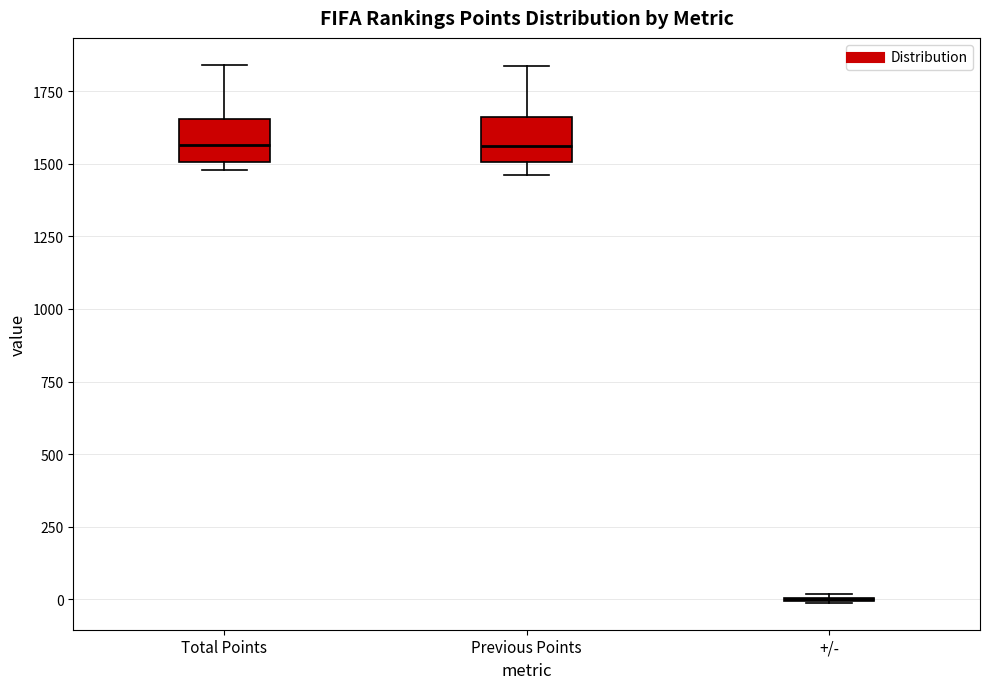

Reading left to right, read every box against the y-axis: the position of its median line, the range the box covers, and the ends of its whiskers. The values are not printed on the chart, so give them approximately, as read against the axis.

Total Points: median 1550, box 1500 to 1650, whiskers 1500 (just below the box's lower edge) to 1850
Previous Points: median 1550, box 1500 to 1650, whiskers 1450 to 1850
+/-: box collapsed to a line at 0, whiskers 0 to 0